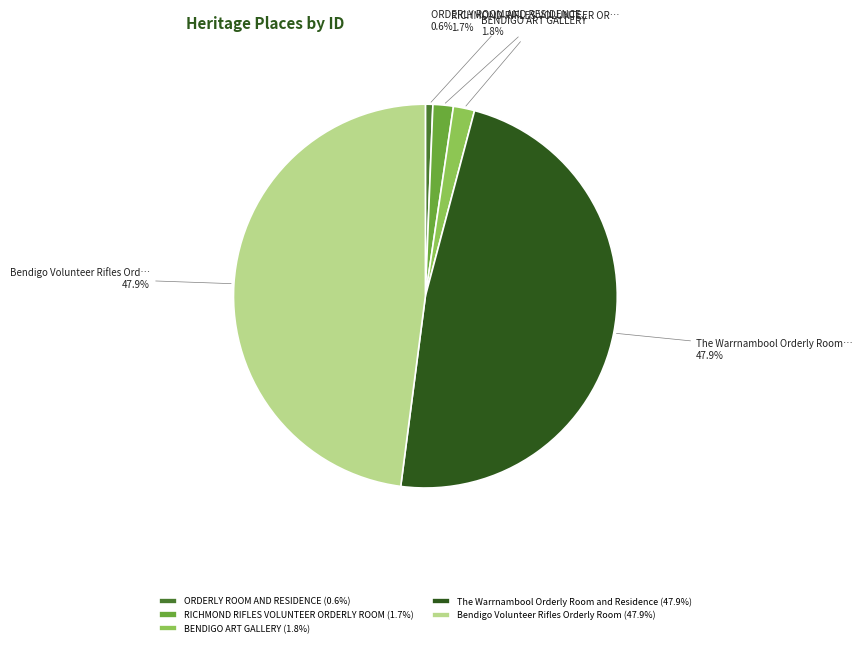

To the nearest percent, what portion does ORDERLY ROOM AND RESIDENCE represent?

1%